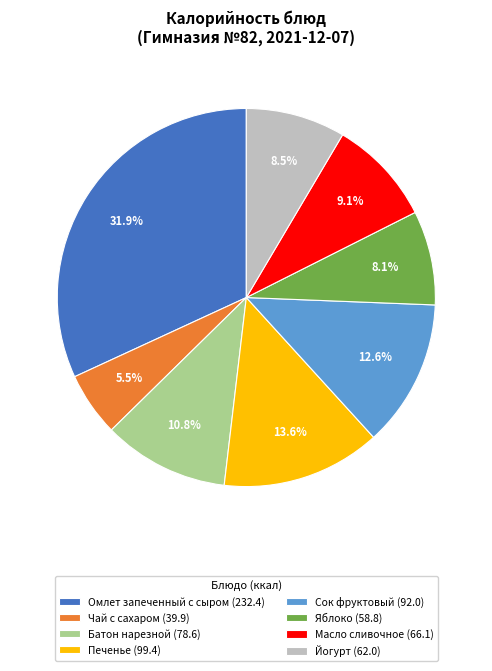

Is it true that Сок фруктовый is 25% of the pie?

False